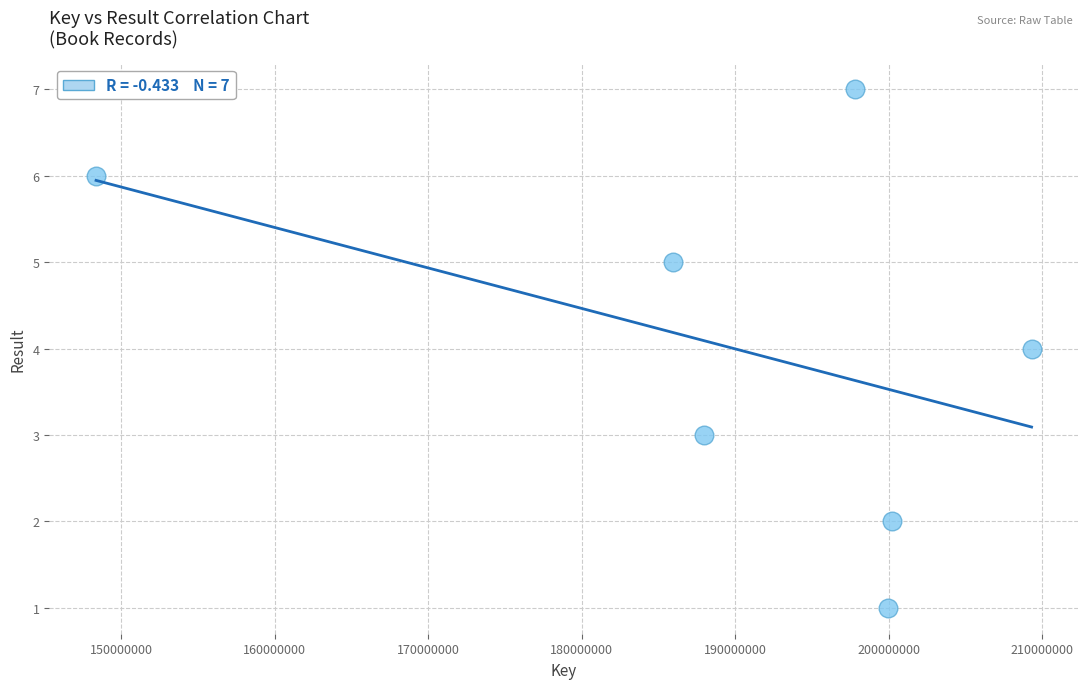

What is the average X value?

189921163